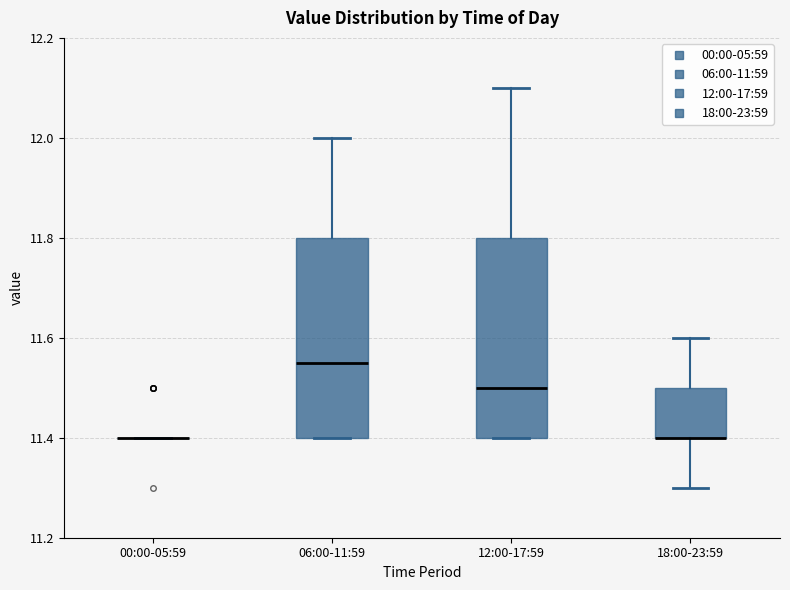

Reading left to right, read every box against the y-axis: the position of its median line, the range the box covers, and the ends of its whiskers. The values are not printed on the chart, so give them approximately, as read against the axis.

00:00-05:59: box collapsed to a line at 11.40, whiskers 11.40 to 11.40
06:00-11:59: median 11.56, box 11.40 to 11.80, whiskers 11.40 to 12.00
12:00-17:59: median 11.50, box 11.40 to 11.80, whiskers 11.40 to 12.10
18:00-23:59: median 11.40 (drawn on the box's lower edge), box 11.40 to 11.50, whiskers 11.30 to 11.60